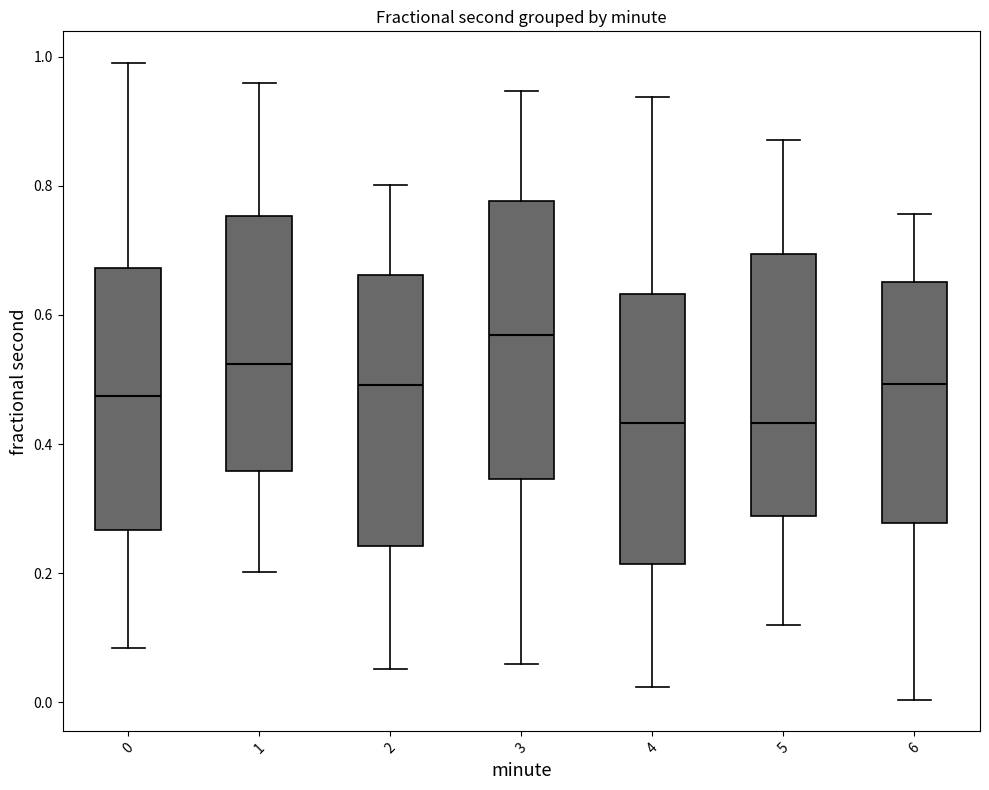

Where does the median line of the box at x = 3 sit on the y-axis? The values are not printed on the chart, so give them approximately, as read against the axis.

0.56